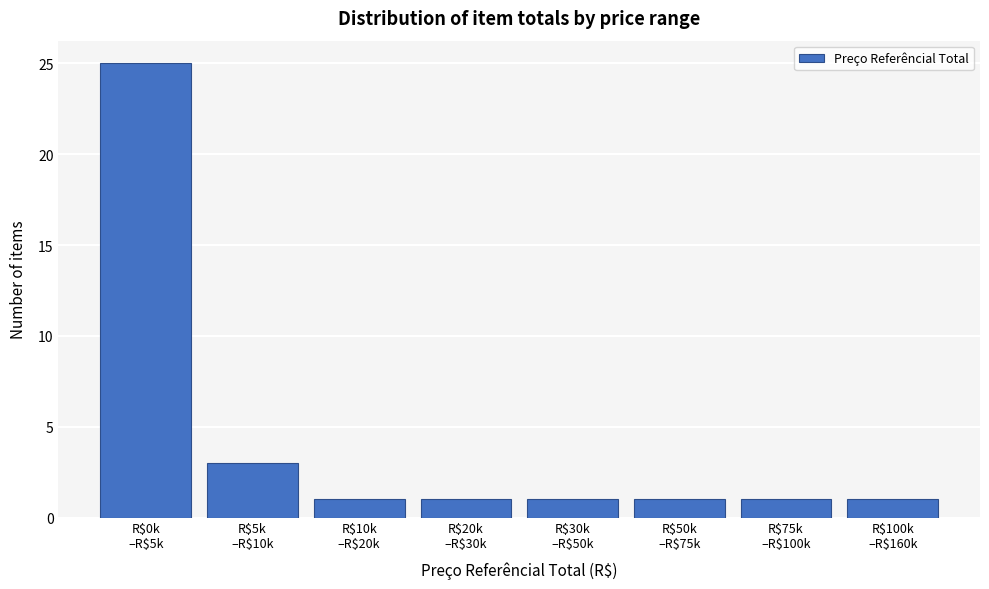

Reading left to right, list all the values displayed in this chart.

25	3	1	1	1	1	1	1